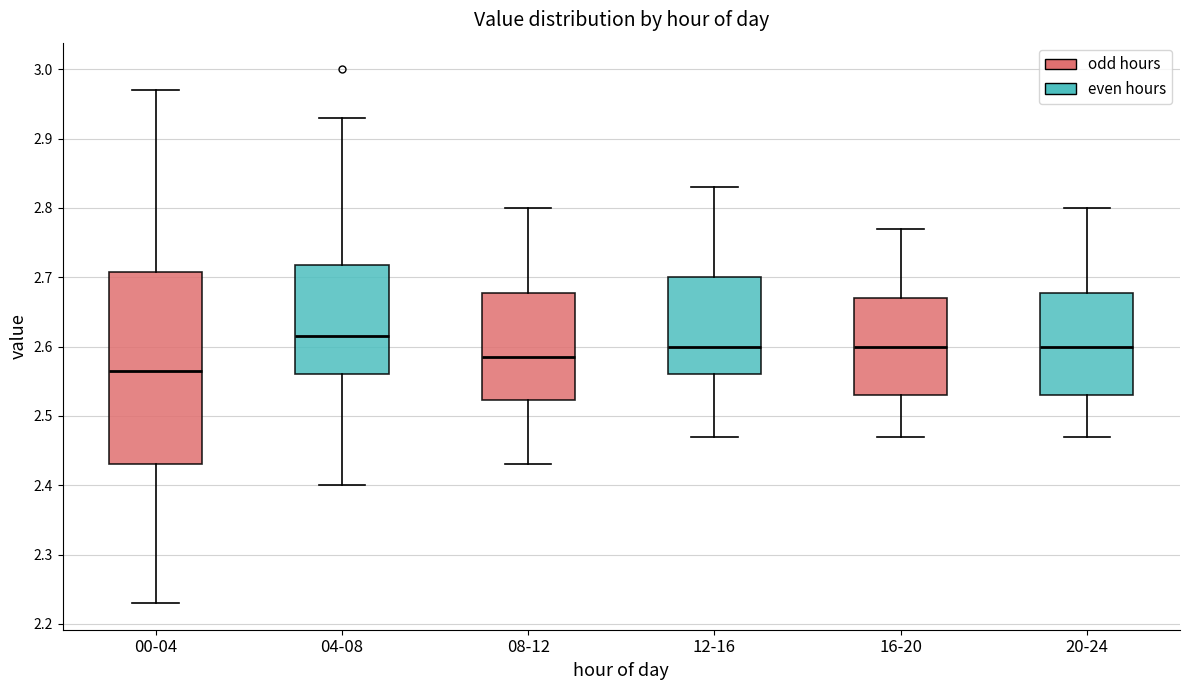

Reading left to right, transcribe this box plot: for each box, give where its median line is, the range the box spans, and where its two whiskers end, as read against the y-axis. The values are not printed on the chart, so give them approximately, as read against the axis.

00-04: median 2.57, box 2.43 to 2.71, whiskers 2.23 to 2.97
04-08: median 2.62, box 2.56 to 2.72, whiskers 2.40 to 2.93
08-12: median 2.59, box 2.52 to 2.68, whiskers 2.43 to 2.80
12-16: median 2.60, box 2.56 to 2.70, whiskers 2.47 to 2.83
16-20: median 2.60, box 2.53 to 2.67, whiskers 2.47 to 2.77
20-24: median 2.60, box 2.53 to 2.68, whiskers 2.47 to 2.80